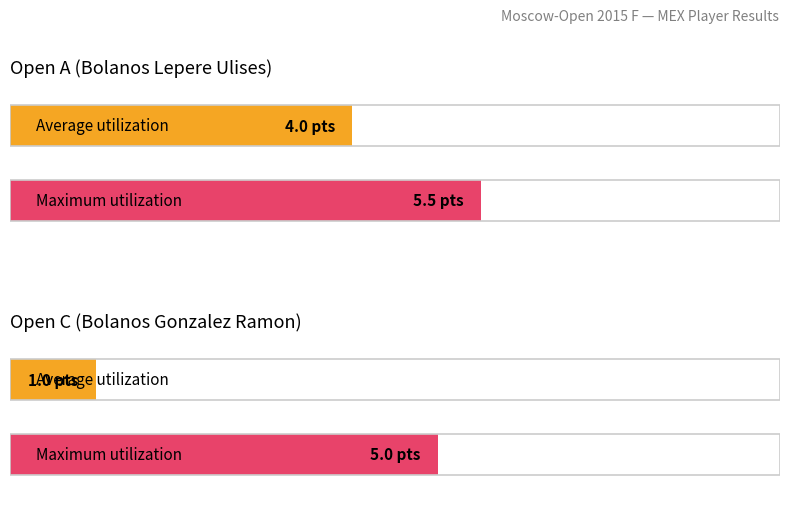

How many bars are there in total?

4